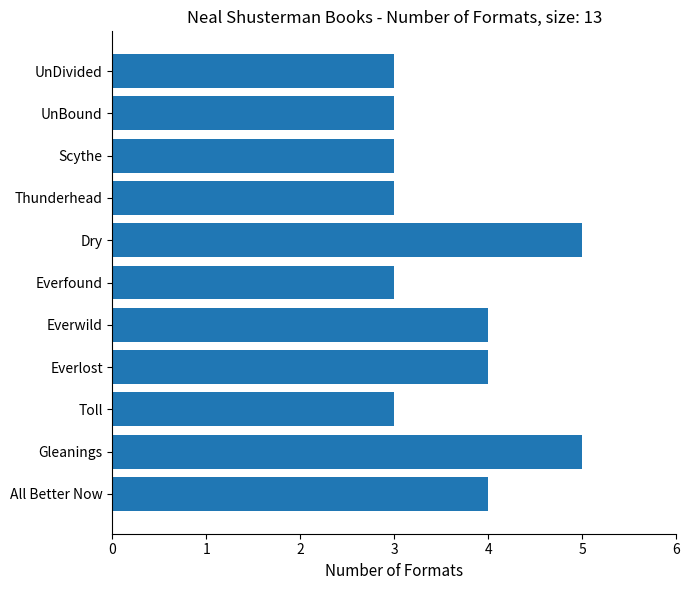

What is the greatest value displayed?

5